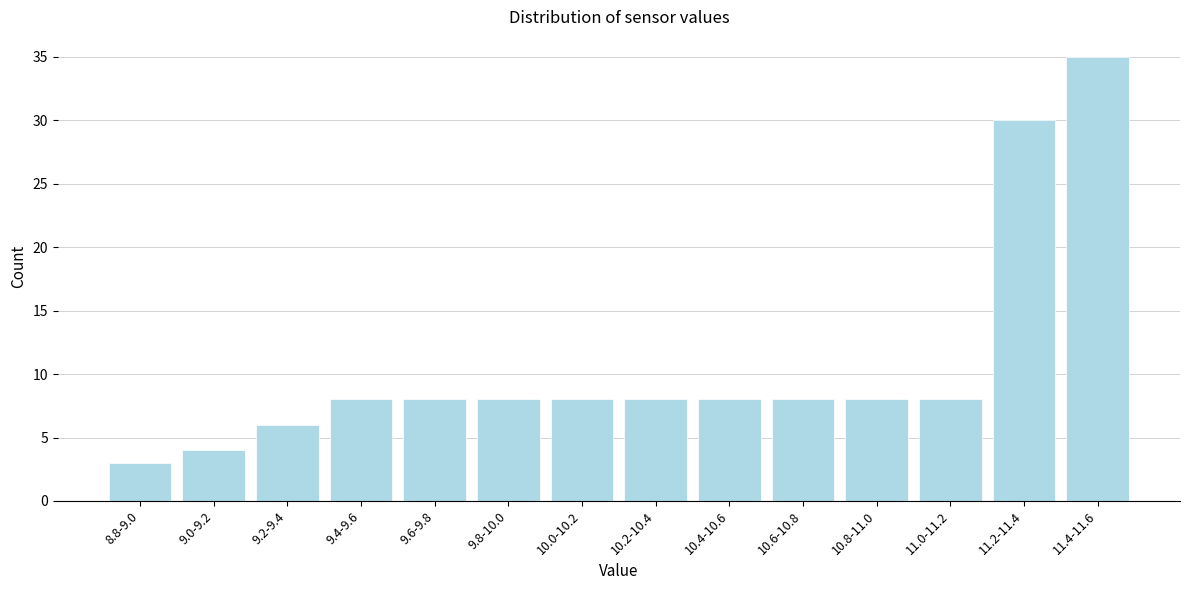

Reading left to right, transcribe all the data shown in this chart.

8.8-9.0=3	9.0-9.2=4	9.2-9.4=6	9.4-9.6=8	9.6-9.8=8	9.8-10.0=8	10.0-10.2=8	10.2-10.4=8	10.4-10.6=8	10.6-10.8=8	10.8-11.0=8	11.0-11.2=8	11.2-11.4=30	11.4-11.6=35